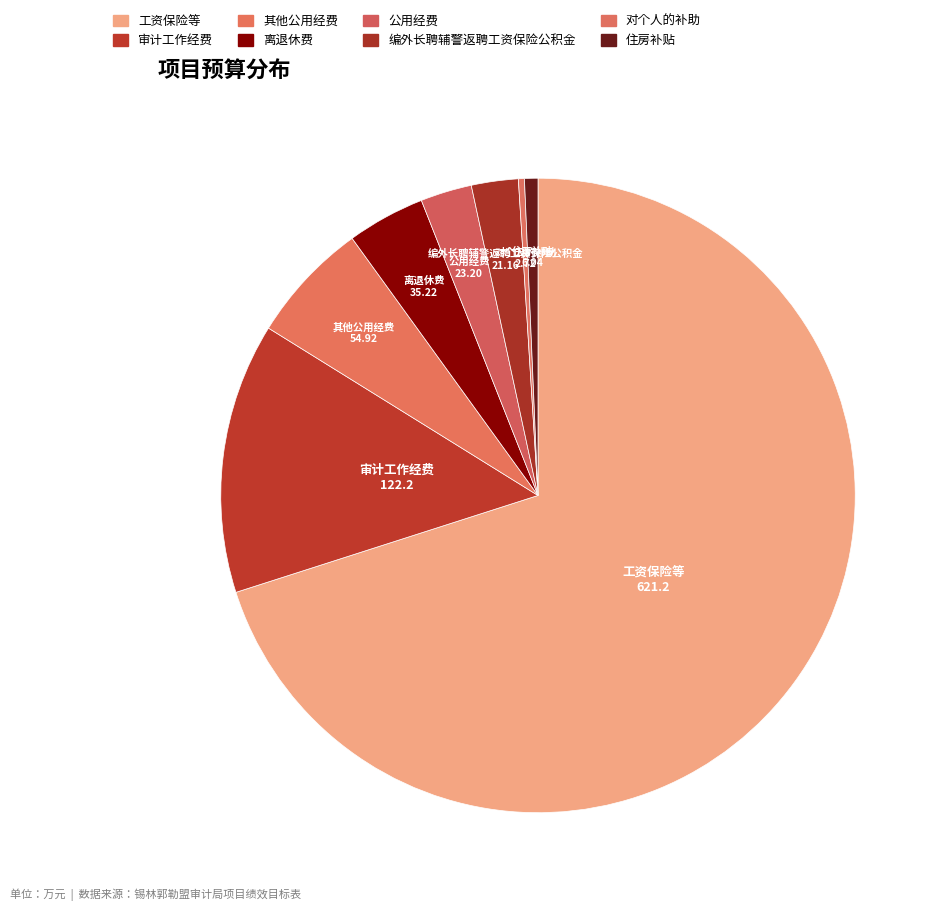

To the nearest percent, what is the combined percentage of 审计工作经费 and 工资保险等?

84%